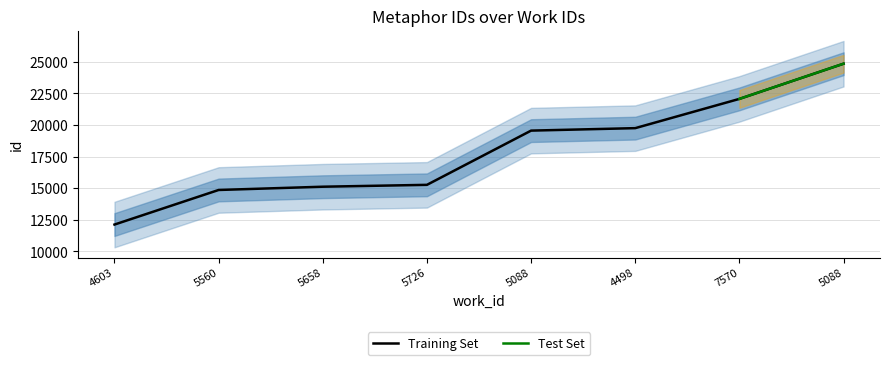

What is the label of the 3rd point from the left?

5658